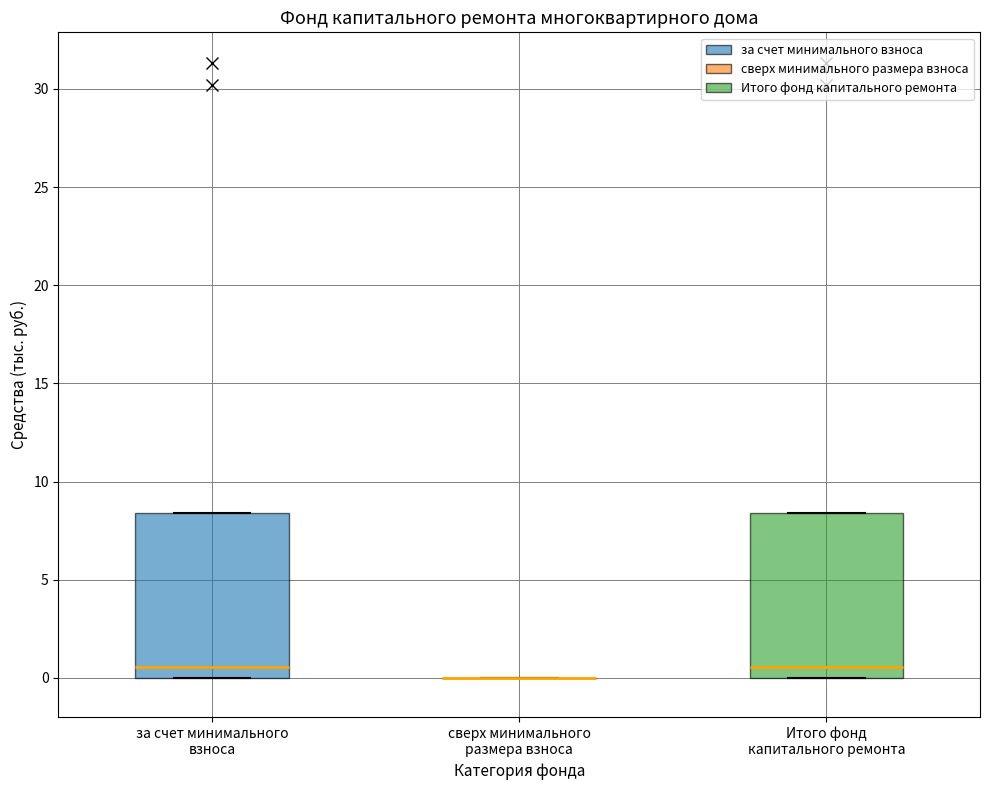

Reading left to right, read every box against the y-axis: the position of its median line, the range the box covers, and the ends of its whiskers. The values are not printed on the chart, so give them approximately, as read against the axis.

за счет минимального взноса: median 0.5, box 0.0 to 8.5, whiskers 0.0 to 8.5
сверх минимального размера взноса: box collapsed to a line at 0.0, whiskers 0.0 to 0.0
Итого фонд капитального ремонта: median 0.5, box 0.0 to 8.5, whiskers 0.0 to 8.5